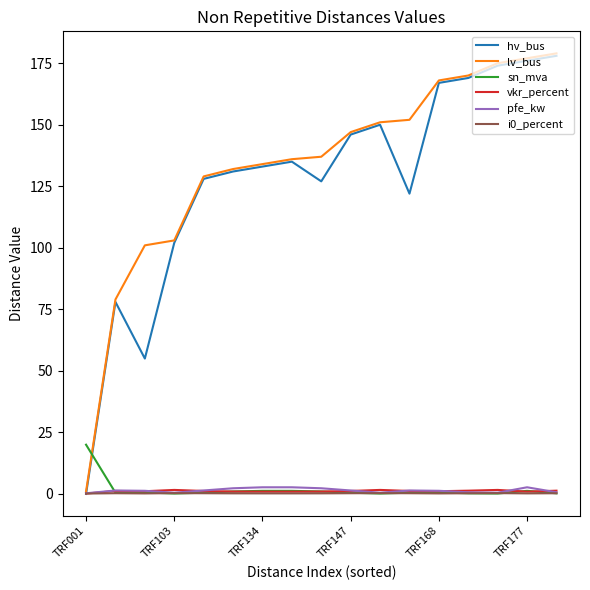

Which series has the largest total across all categories?

lv_bus